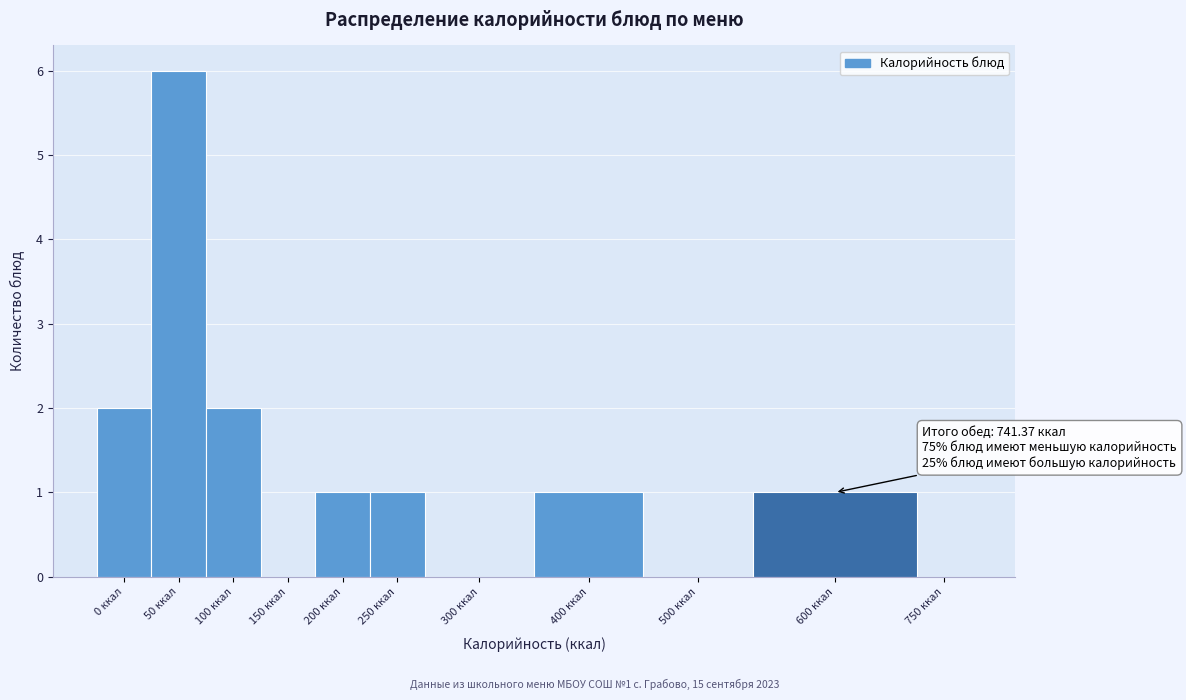

Reading right to left, transcribe all the data shown in this chart.

750 ккал=0	600 ккал=1	500 ккал=0	400 ккал=1	300 ккал=0	250 ккал=1	200 ккал=1	150 ккал=0	100 ккал=2	50 ккал=6	0 ккал=2